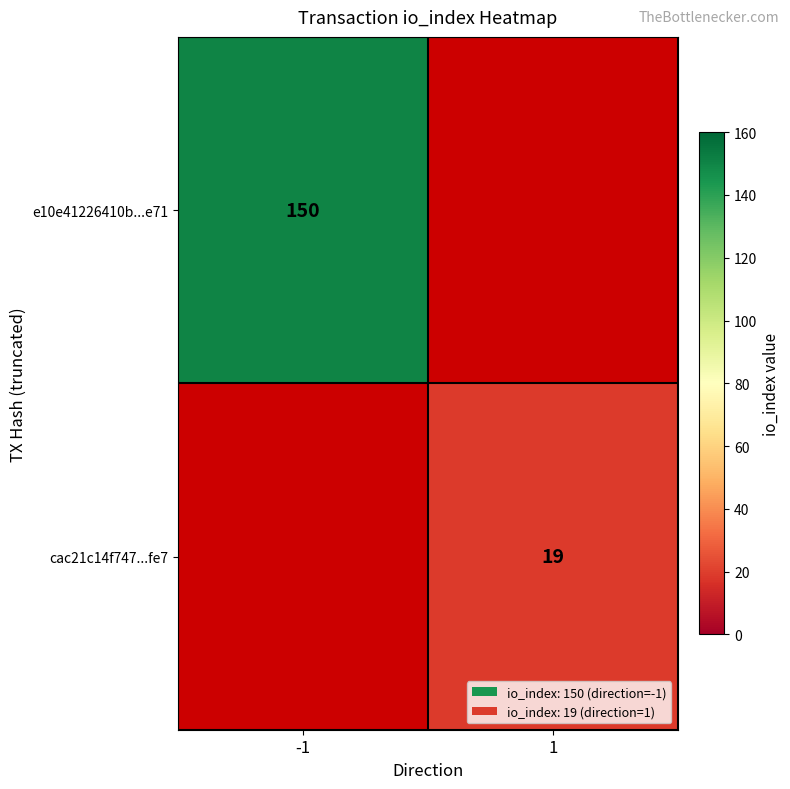

True or false: e10e41226410b...e71 has a value of 227 at -1.

False